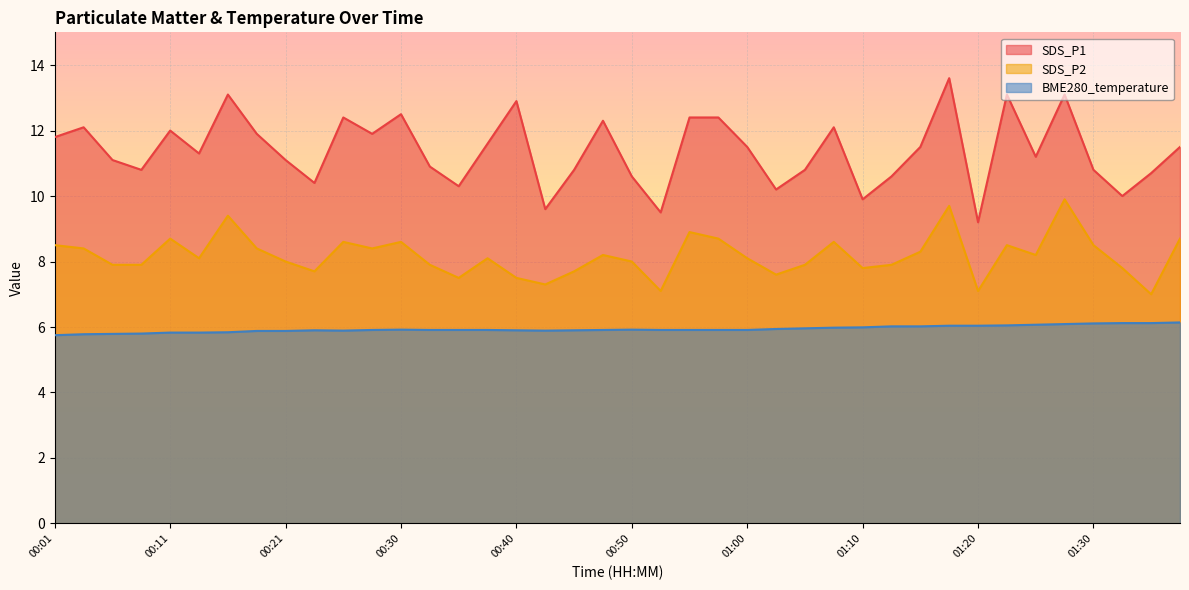

What is the total value across all series at 01:05?

24.7